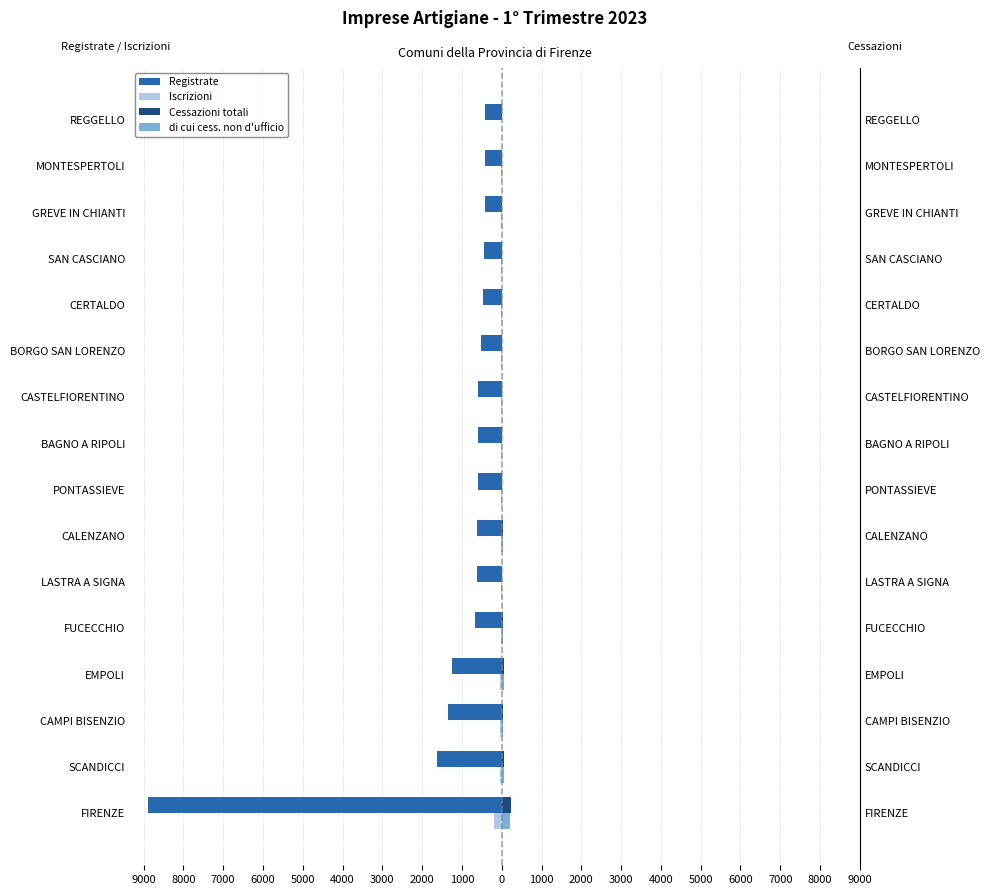

What are all the series names shown in the legend?

Registrate, Iscrizioni, Cessazioni totali, di cui cess. non d'ufficio